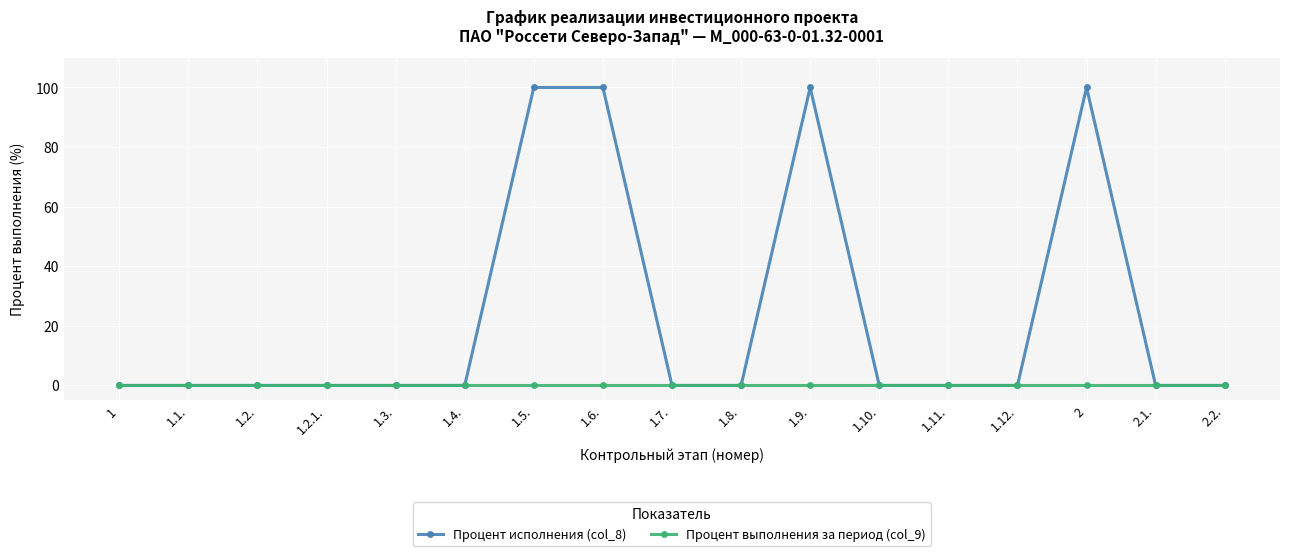

Reading right to left, transcribe all the data shown in this chart.

Процент исполнения (col_8): 0	0	100	0	0	0	100	0	0	100	100	0	0	0	0	0	0
Процент выполнения за период (col_9): 0	0	0	0	0	0	0	0	0	0	0	0	0	0	0	0	0